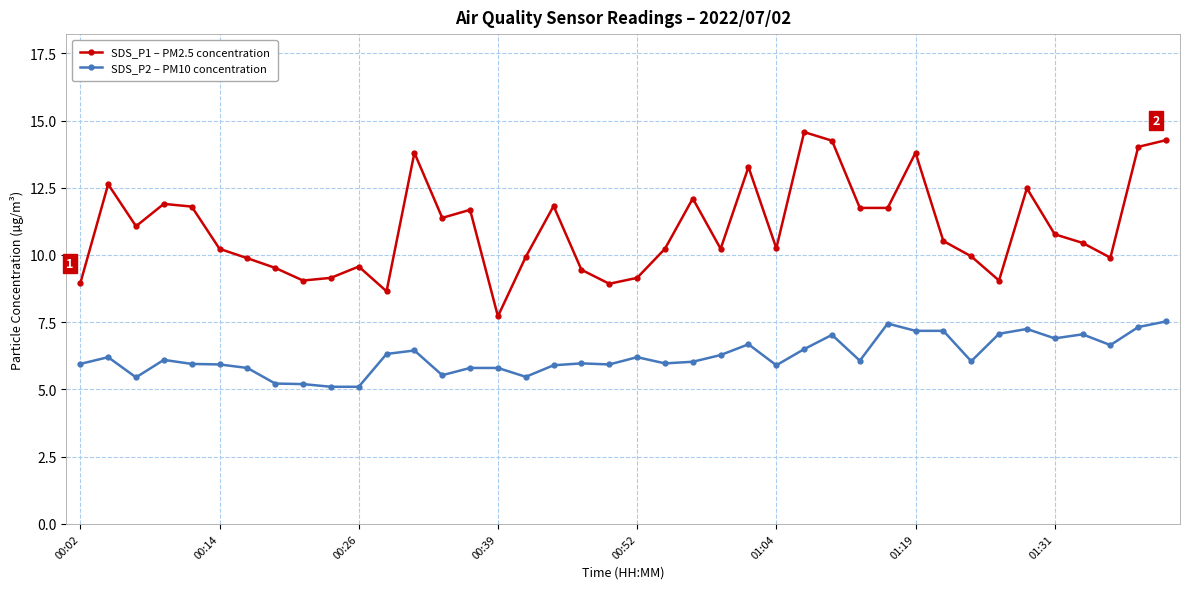

What is the maximum value shown in the chart?

14.6